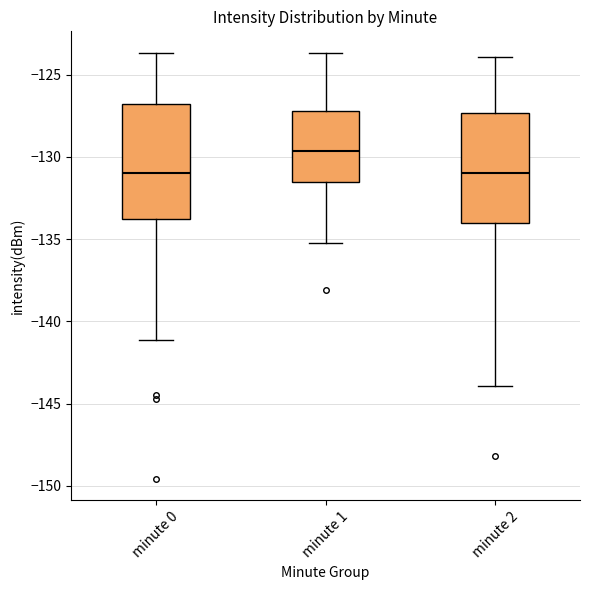

Reading left to right, transcribe this box plot: for each box, give where its median line is, the range the box spans, and where its two whiskers end, as read against the y-axis. The values are not printed on the chart, so give them approximately, as read against the axis.

minute 0: median -131.0, box -134.0 to -127.0, whiskers -141.0 to -123.5
minute 1: median -129.5, box -131.5 to -127.0, whiskers -135.0 to -123.5
minute 2: median -131.0, box -134.0 to -127.5, whiskers -144.0 to -124.0